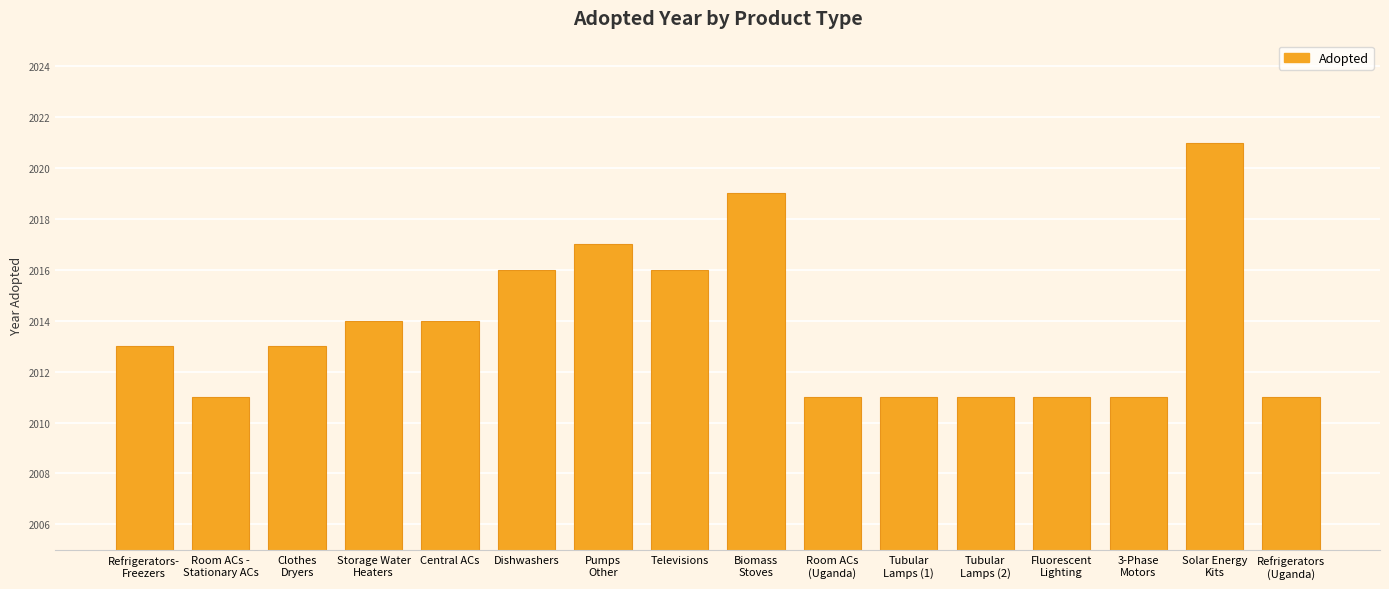

The chart shows a value of 3415 at Central ACs. True or false?

False